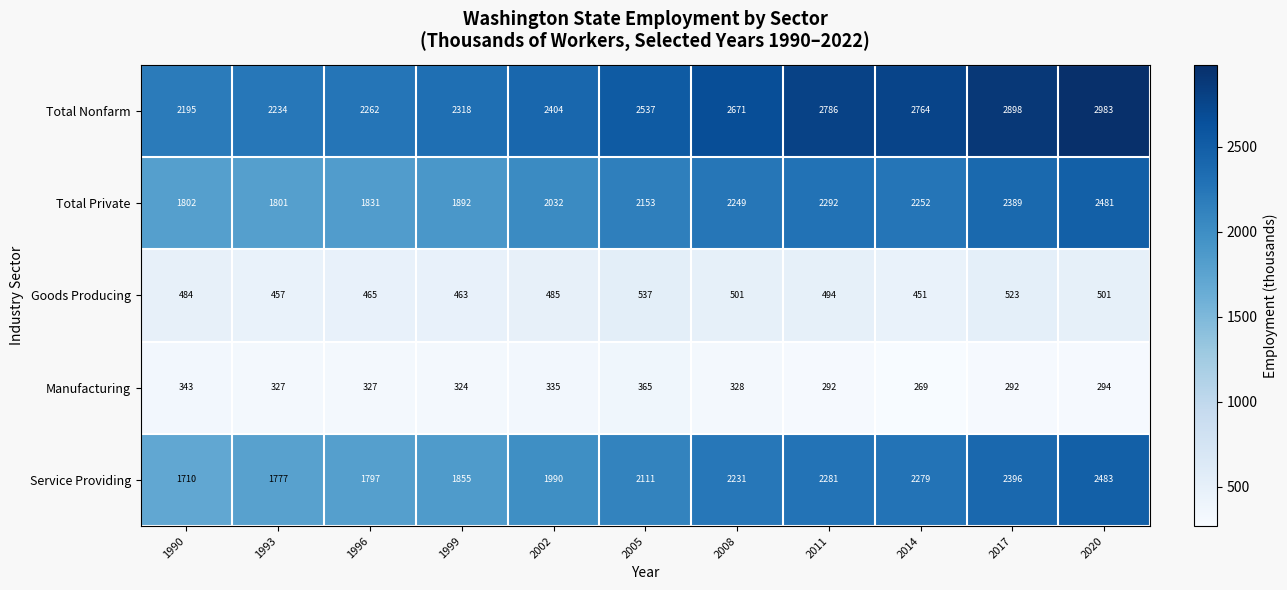

List the series in order of their peak value, highest first.

Total Nonfarm, Service Providing, Total Private, Goods Producing, Manufacturing